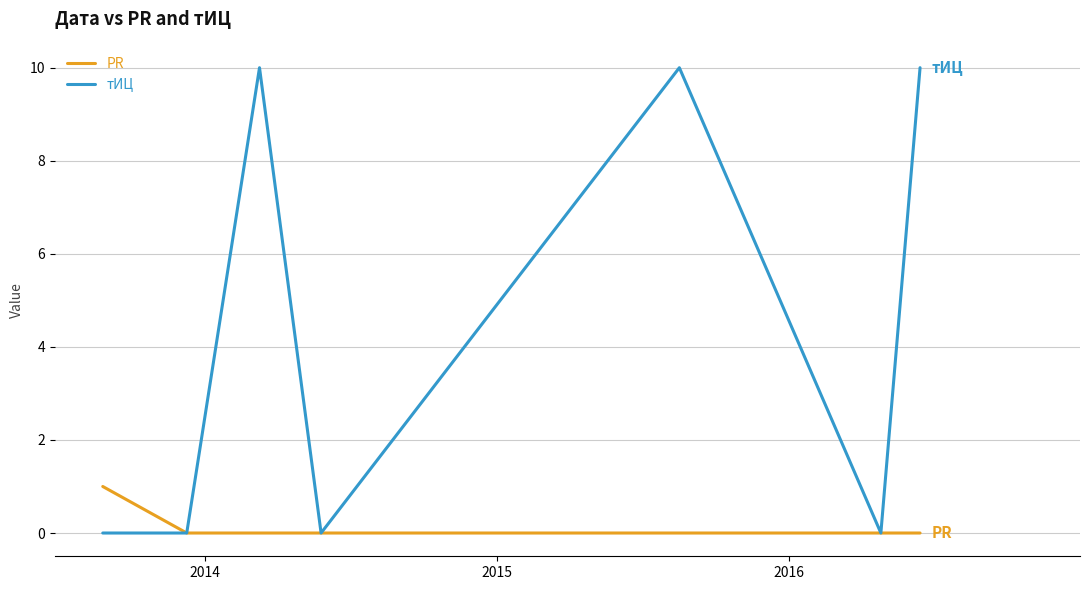

What is the greatest value displayed?

10